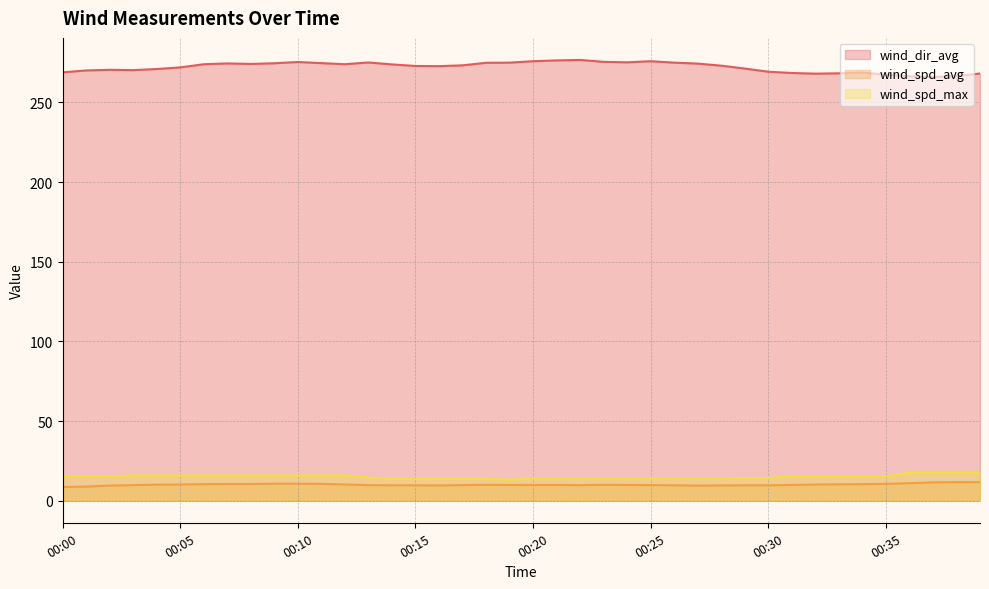

True or false: wind_spd_avg and wind_dir_avg cross at least once.

False